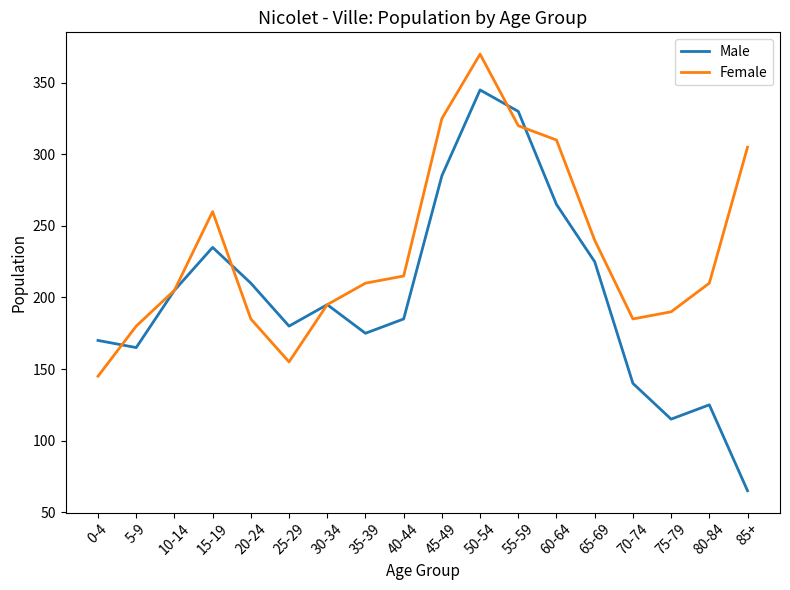

True or false: Female has more than 2 points higher than both neighbors.

False